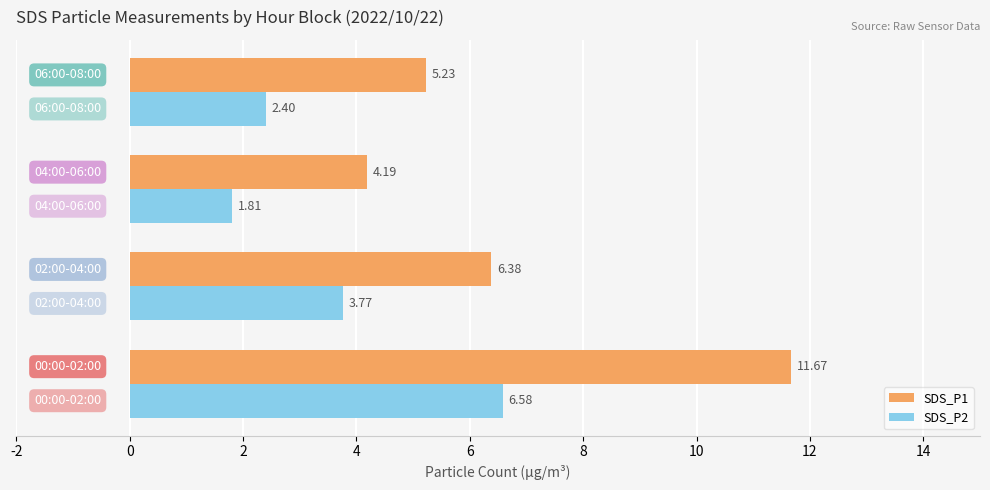

How many distinct data groups are displayed?

2